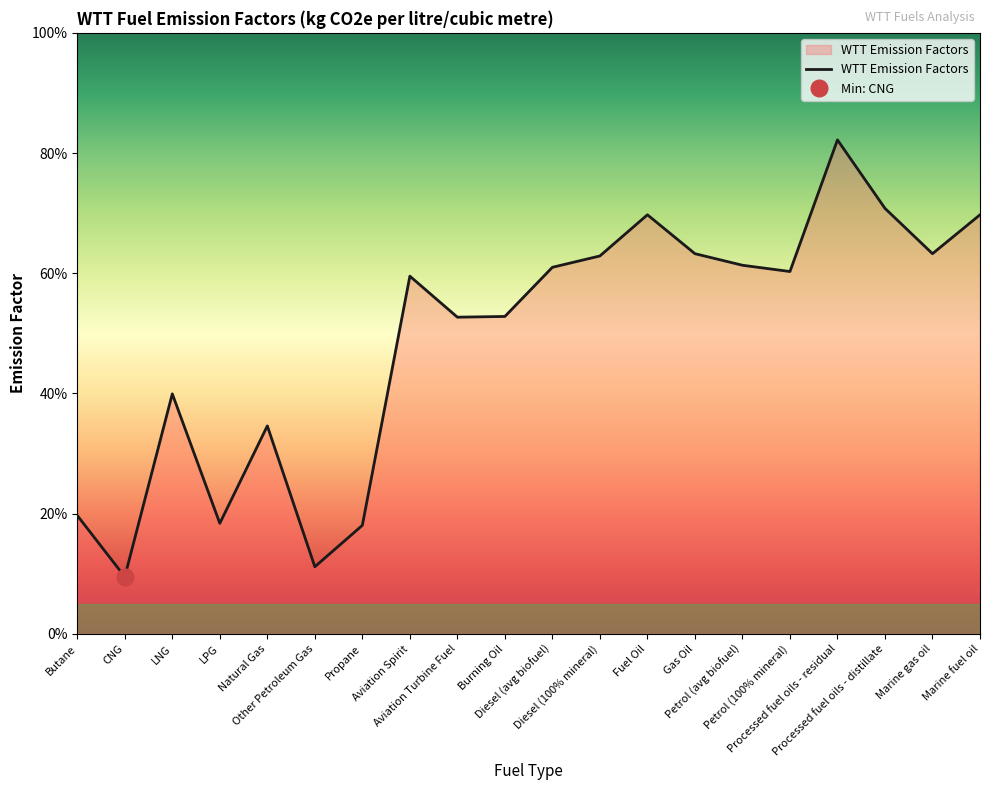

At which category does the chart reach its peak across all series?

Processed fuel oils - residual